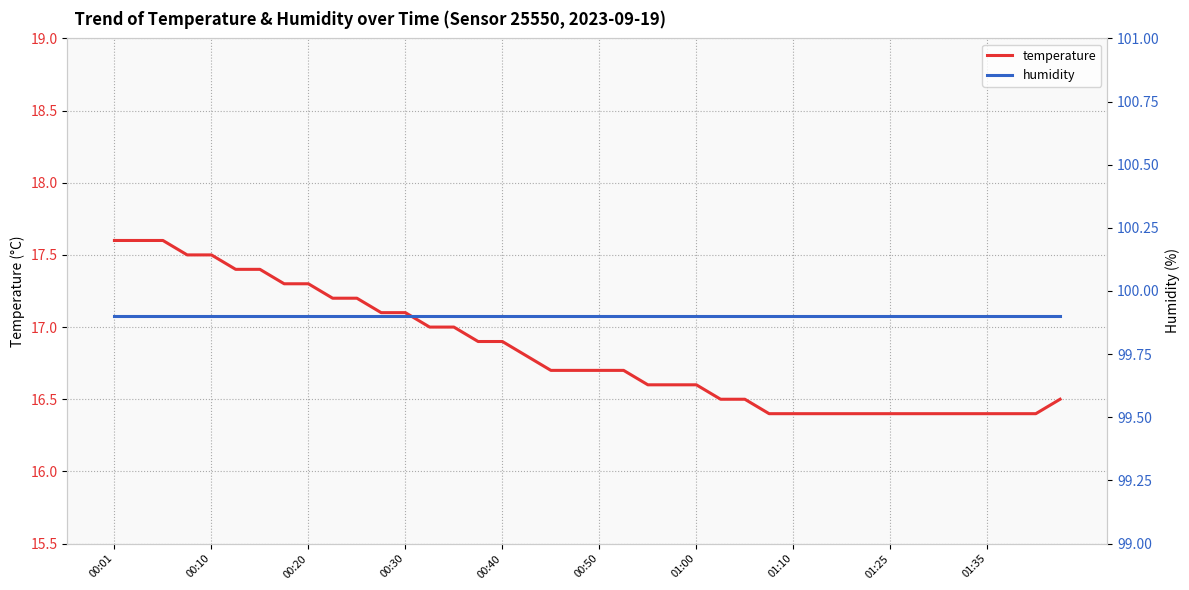

What position from the left is 34?

35